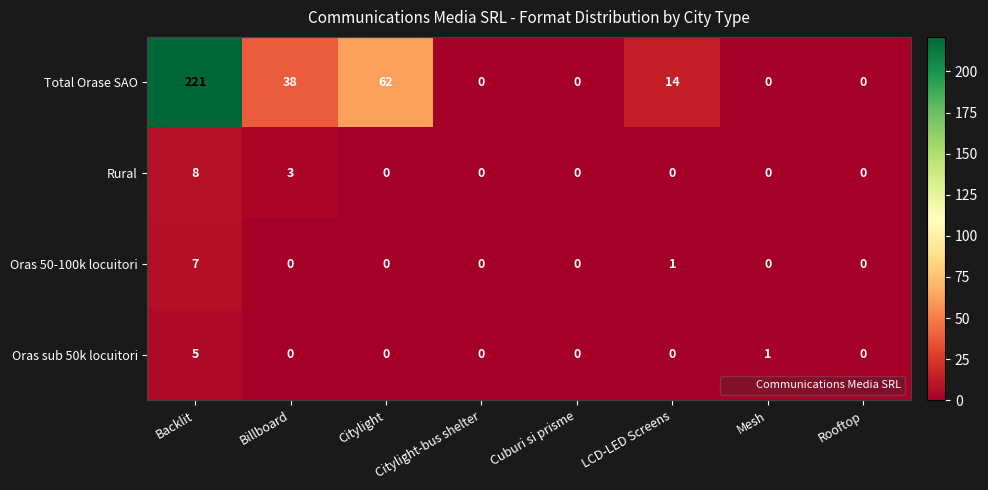

What is the sum of all Oras 50-100k locuitori values?

8